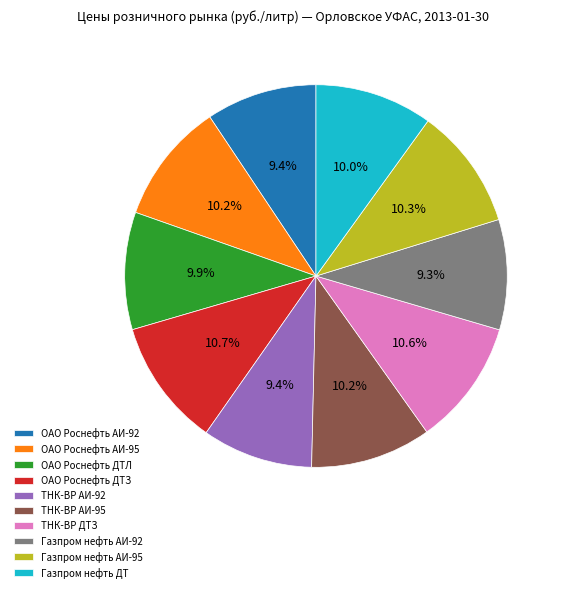

To the nearest percent, what is the difference between the Газпром нефть АИ-92 and Газпром нефть АИ-95 slice percentages?

1%